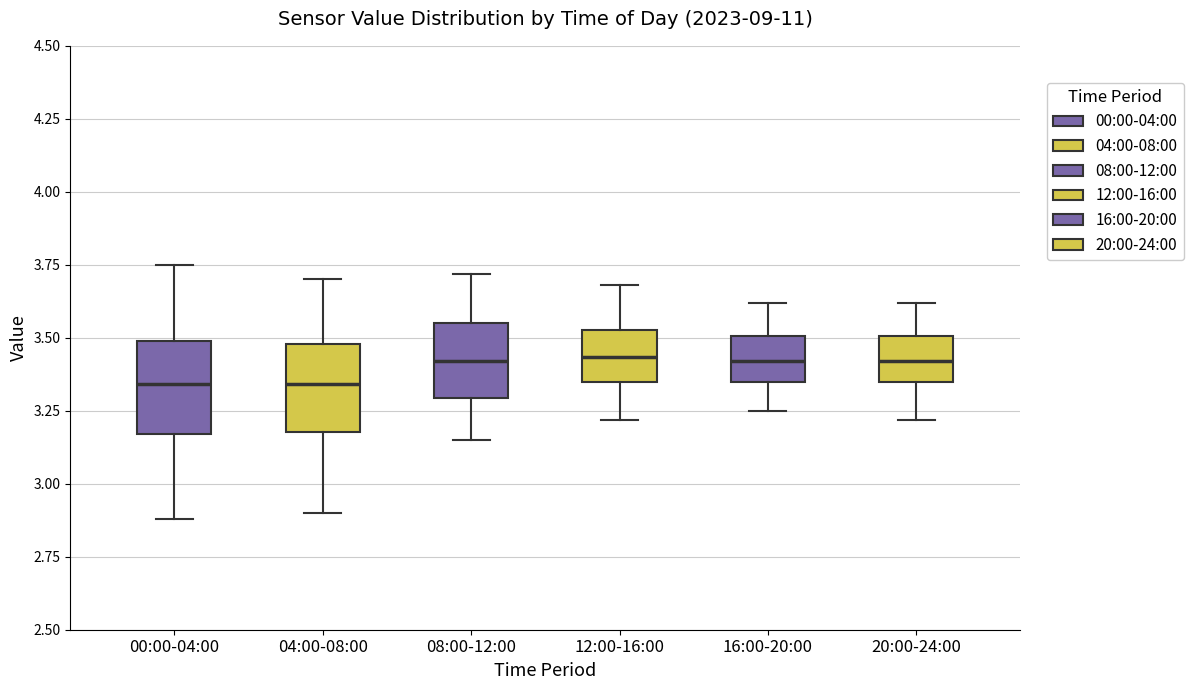

Reading left to right, transcribe this box plot: for each box, give where its median line is, the range the box spans, and where its two whiskers end, as read against the y-axis. The values are not printed on the chart, so give them approximately, as read against the axis.

00:00-04:00: median 3.35, box 3.15 to 3.50, whiskers 2.90 to 3.75
04:00-08:00: median 3.35, box 3.20 to 3.50, whiskers 2.90 to 3.70
08:00-12:00: median 3.40, box 3.30 to 3.55, whiskers 3.15 to 3.70
12:00-16:00: median 3.45, box 3.35 to 3.55, whiskers 3.20 to 3.70
16:00-20:00: median 3.40, box 3.35 to 3.50, whiskers 3.25 to 3.60
20:00-24:00: median 3.40, box 3.35 to 3.50, whiskers 3.20 to 3.60